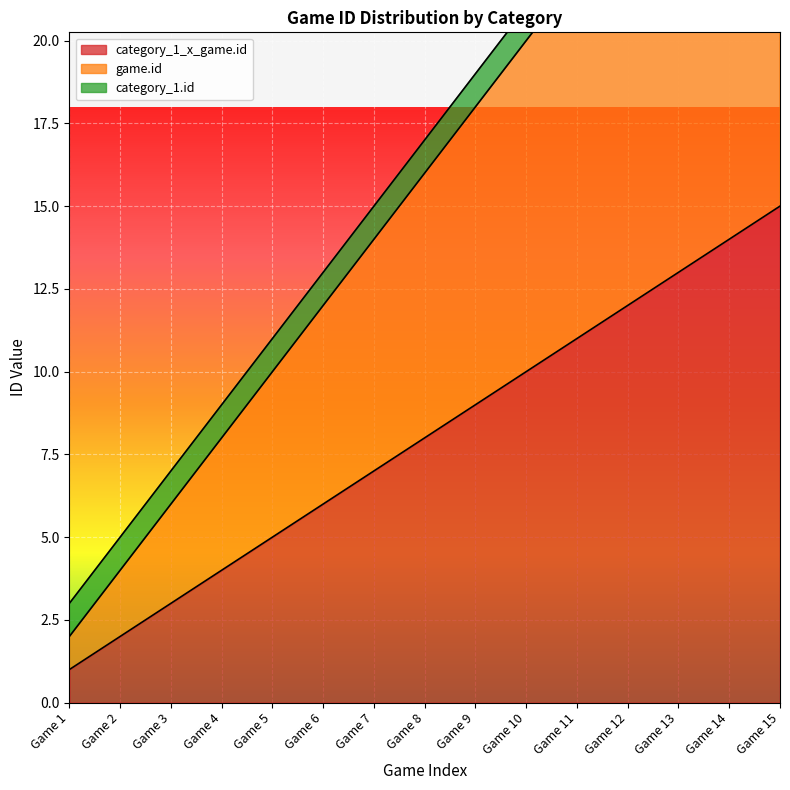

The value of category_1_x_game.id at Game 7 is 3. True or false?

False